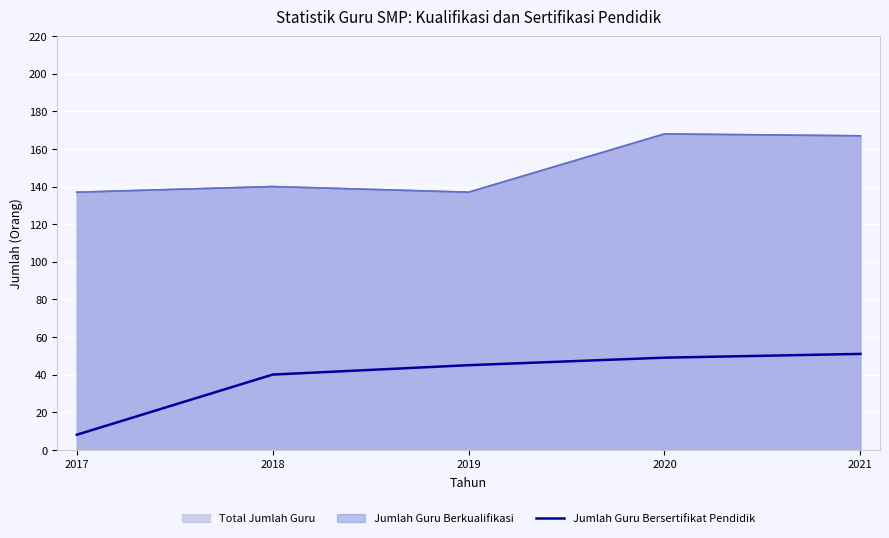

What is the value of the 4th point from the left?

49